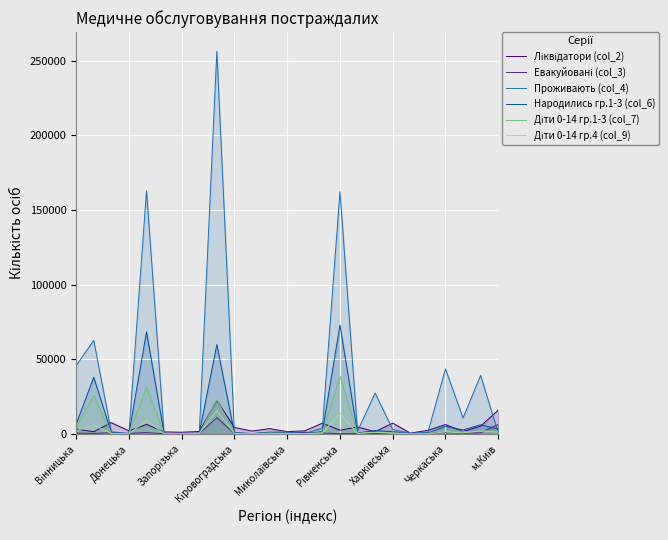

How many values in the Народились гр.1-3 (col_6) series are below 1036?

12